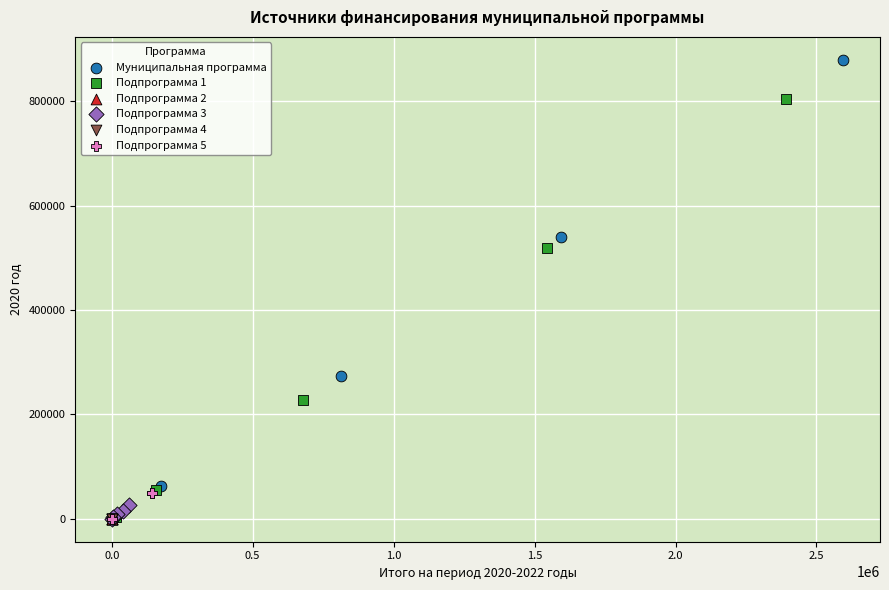

Which series reaches the maximum Y coordinate?

Муниципальная программа